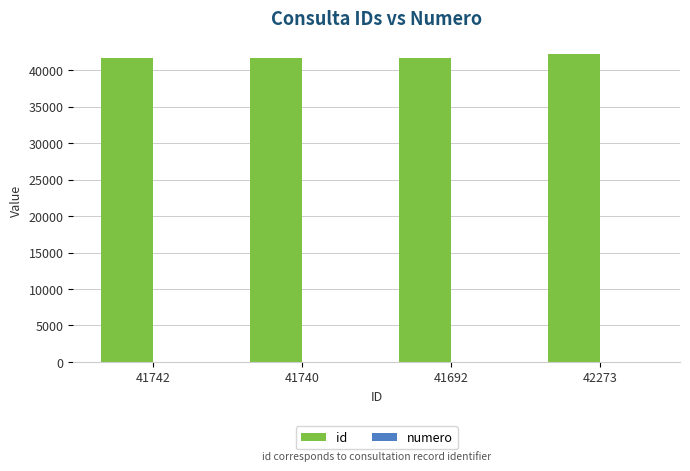

Which label corresponds to the largest value in the chart?

42273